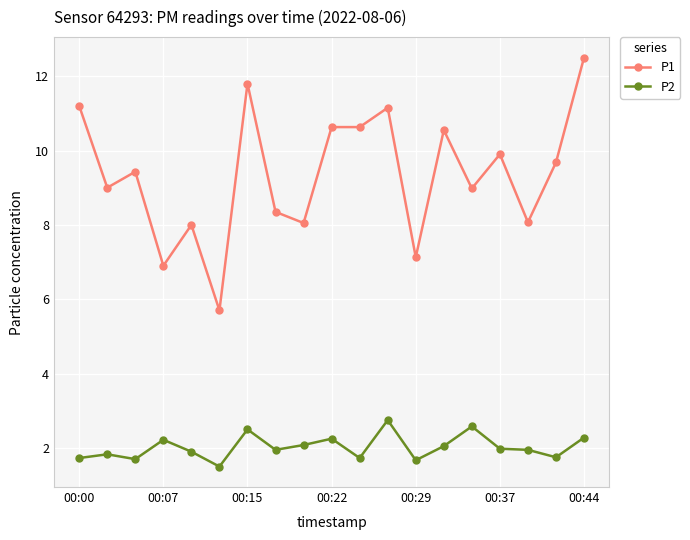

What is the lowest value of the P2 series?

1.5